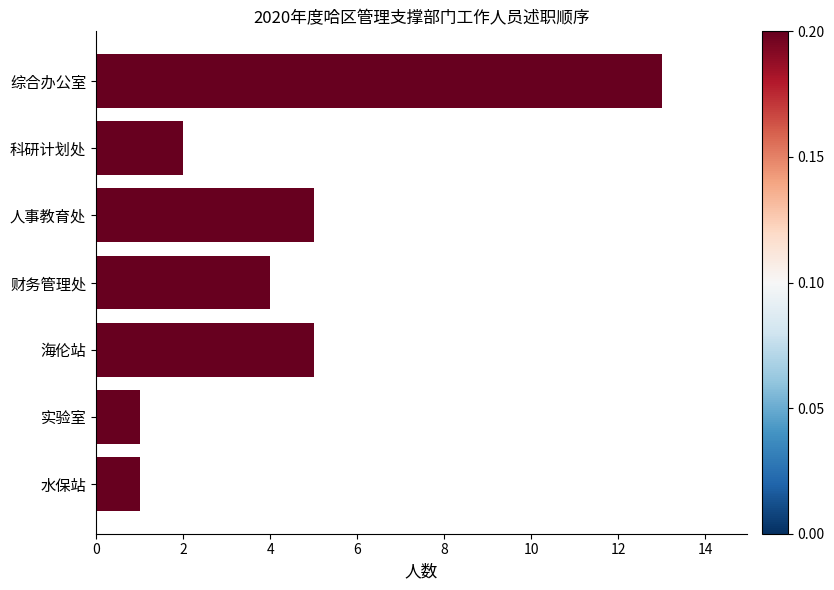

The chart shows a value of 0 at 水保站. True or false?

False